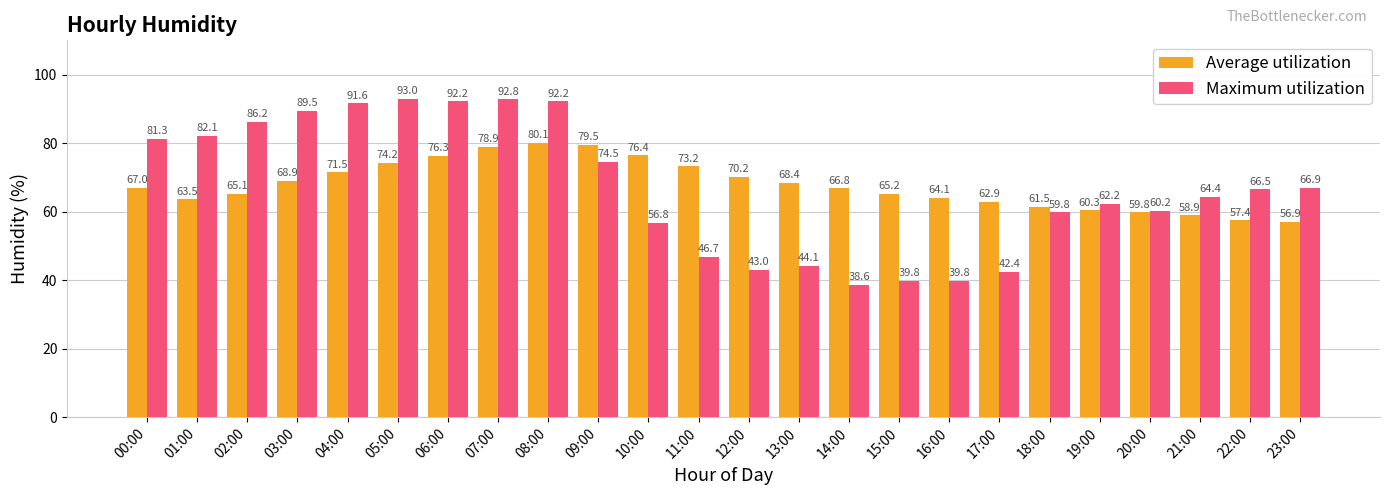

What is the value of the Maximum utilization bar at the 10th from the left?

74.5